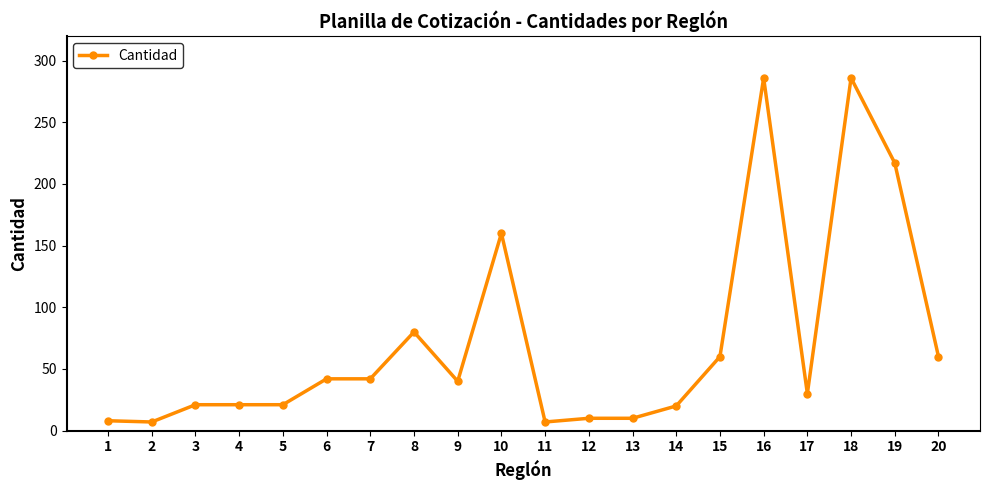

What is the greatest value displayed?

286